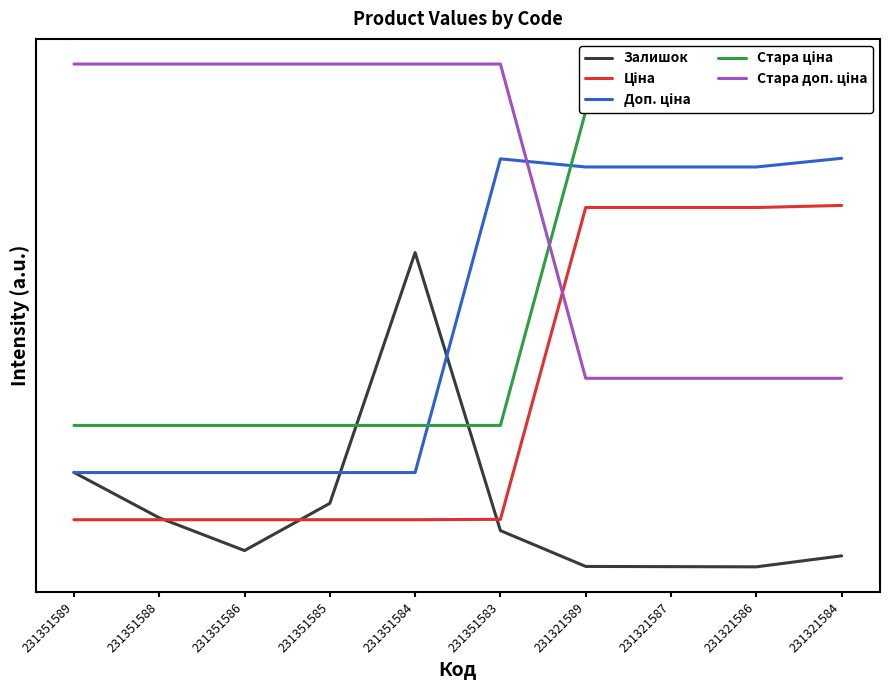

How many lines are shown in the chart?

5